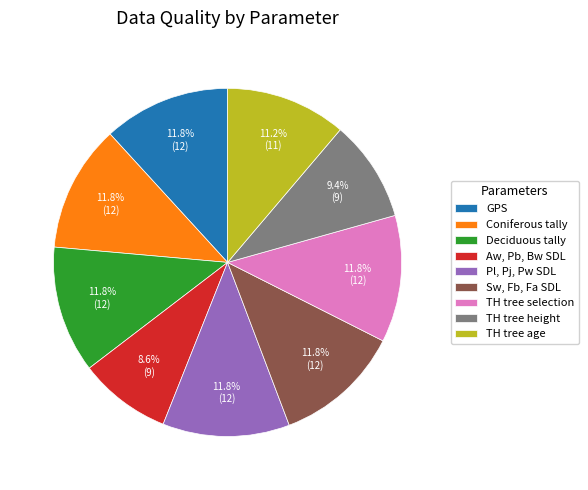

What percentage is NOT represented by Aw, Pb, Bw SDL?

91.4%